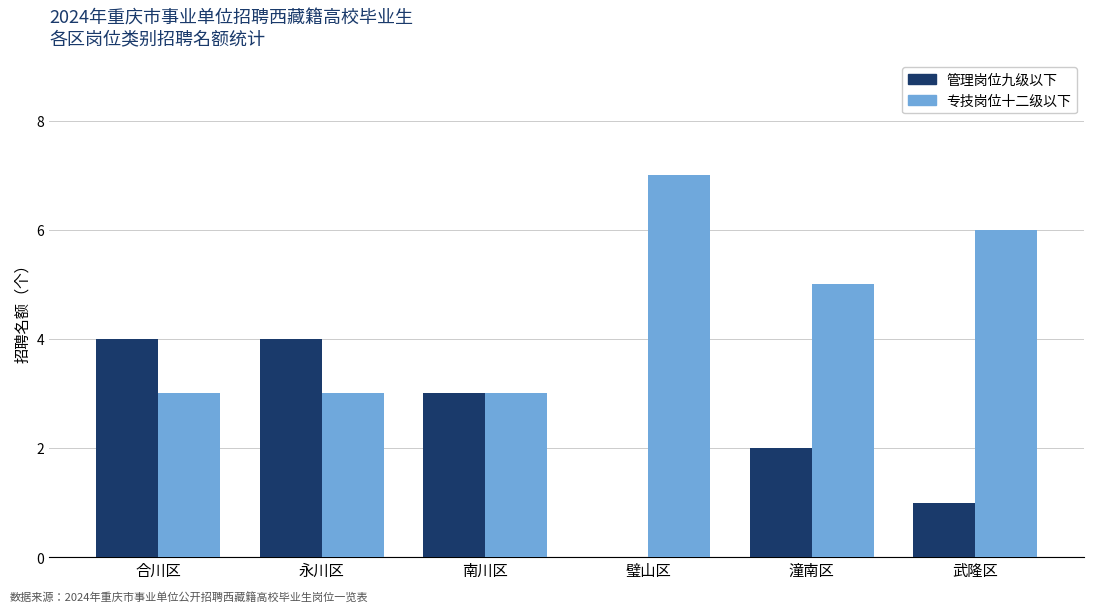

Reading left to right, list all the values displayed in this chart.

管理岗位九级以下: 4	4	3	0	2	1
专技岗位十二级以下: 3	3	3	7	5	6